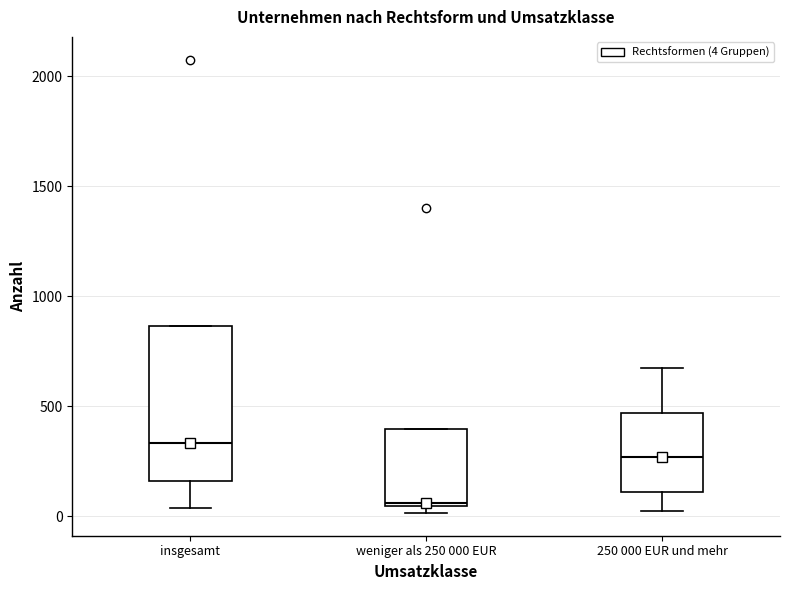

Reading left to right, read every box against the y-axis: the position of its median line, the range the box covers, and the ends of its whiskers. The values are not printed on the chart, so give them approximately, as read against the axis.

insgesamt: median 350, box 150 to 850, whiskers 50 to 850
weniger als 250 000 EUR: median 50, box 50 to 400, whiskers 0 to 400
250 000 EUR und mehr: median 250, box 100 to 450, whiskers 50 to 650